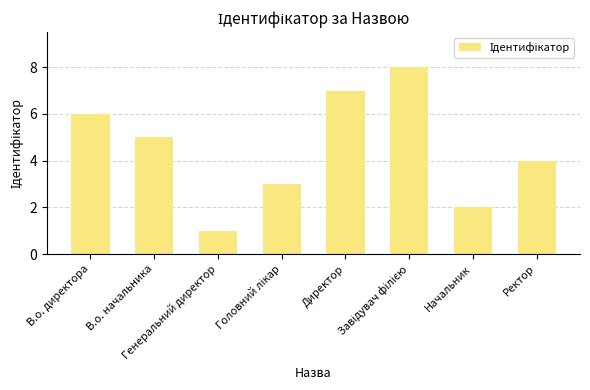

What is the difference between the maximum and minimum values?

7